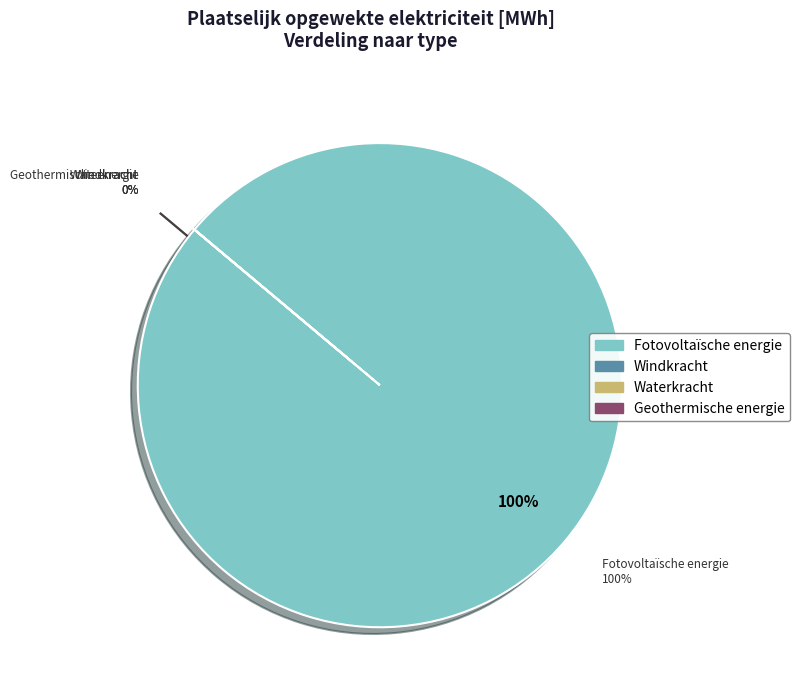

Rank the categories by value from lowest to highest.

Windkracht, Waterkracht, Geothermische energie, Fotovoltaïsche energie